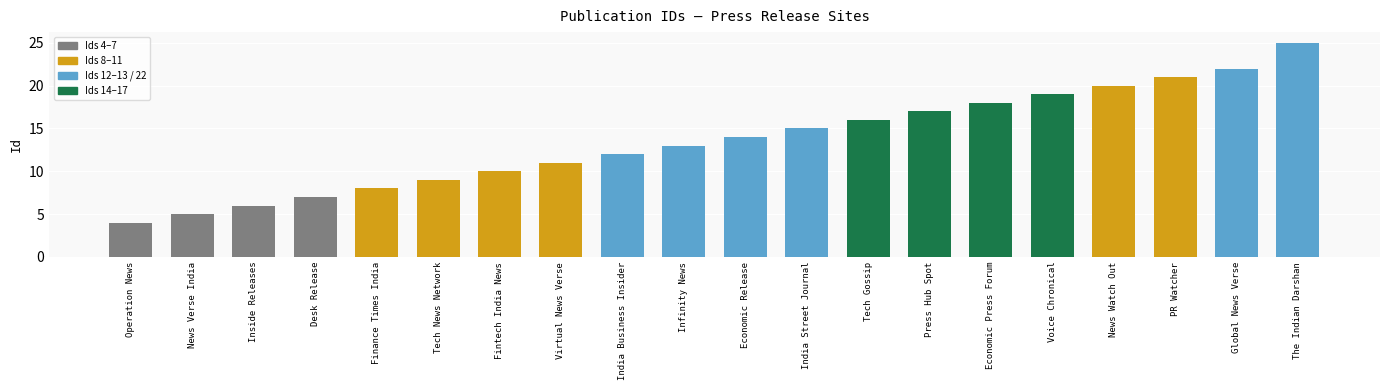

List the labels in order of value, smallest first.

Operation News, News Verse India, Inside Releases, Desk Release, Finance Times India, Tech News Network, Fintech India News, Virtual News Verse, India Business Insider, Infinity News, Economic Release, India Street Journal, Tech Gossip, Press Hub Spot, Economic Press Forum, Voice Chronical, News Watch Out, PR Watcher, Global News Verse, The Indian Darshan